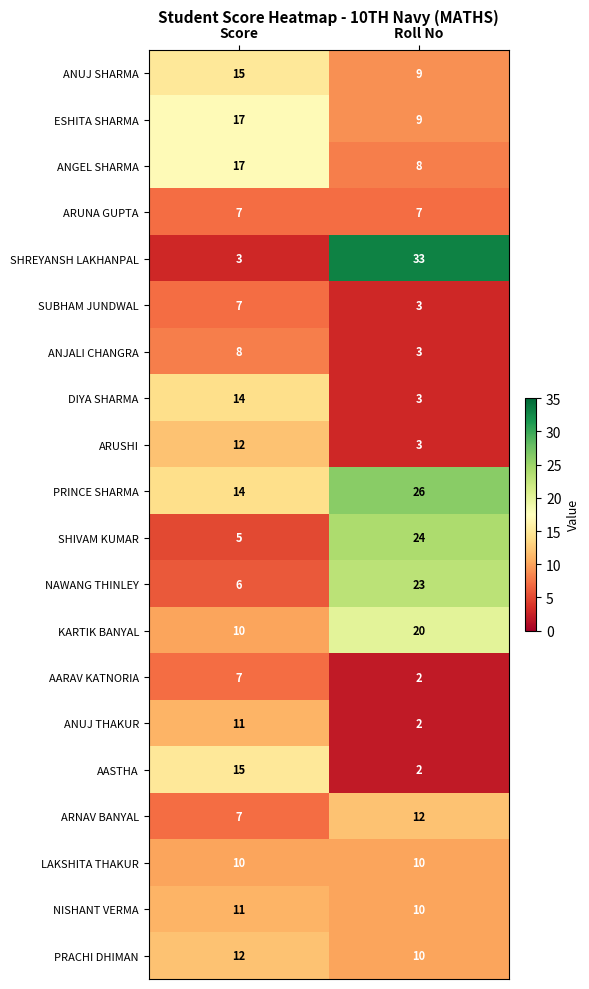

Which series has the largest total across all categories?

PRINCE SHARMA